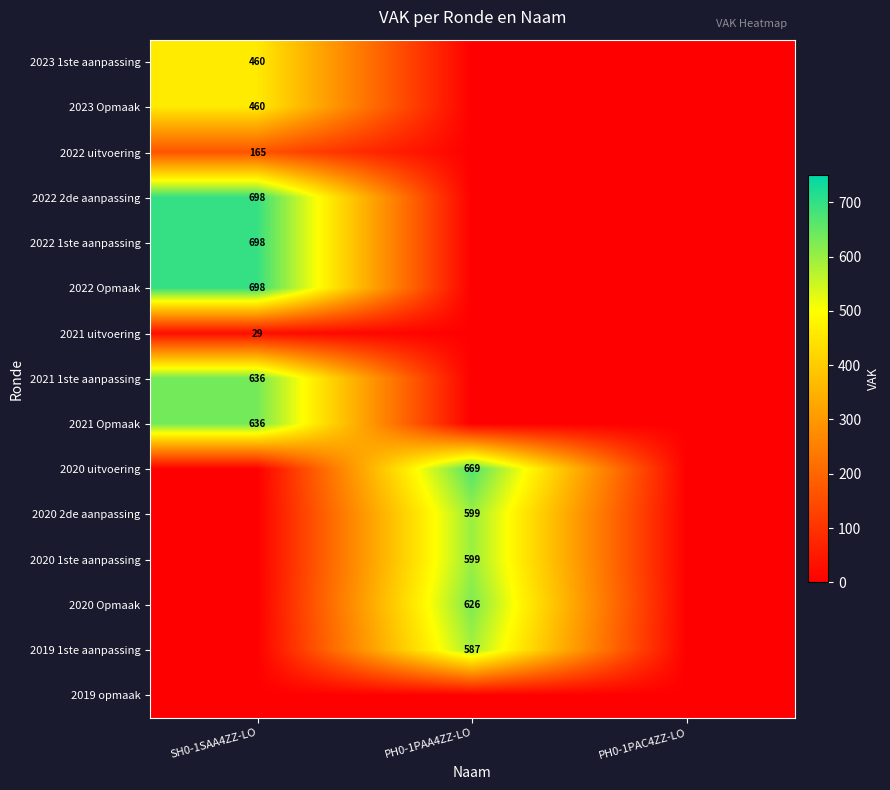

Is it true that 2023 1ste aanpassing equals 460 at SH0-1SAA4ZZ-LO?

True